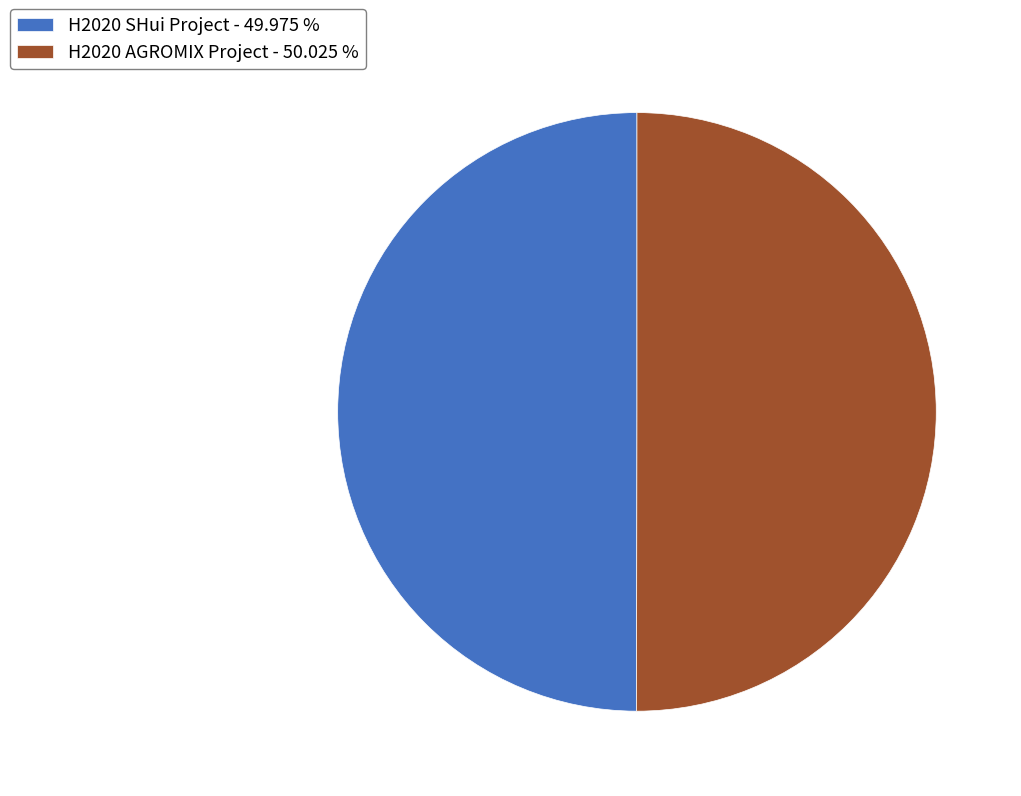

Do H2020 AGROMIX Project - 50.025 % and H2020 SHui Project - 49.975 % together represent more than half of the pie?

Yes